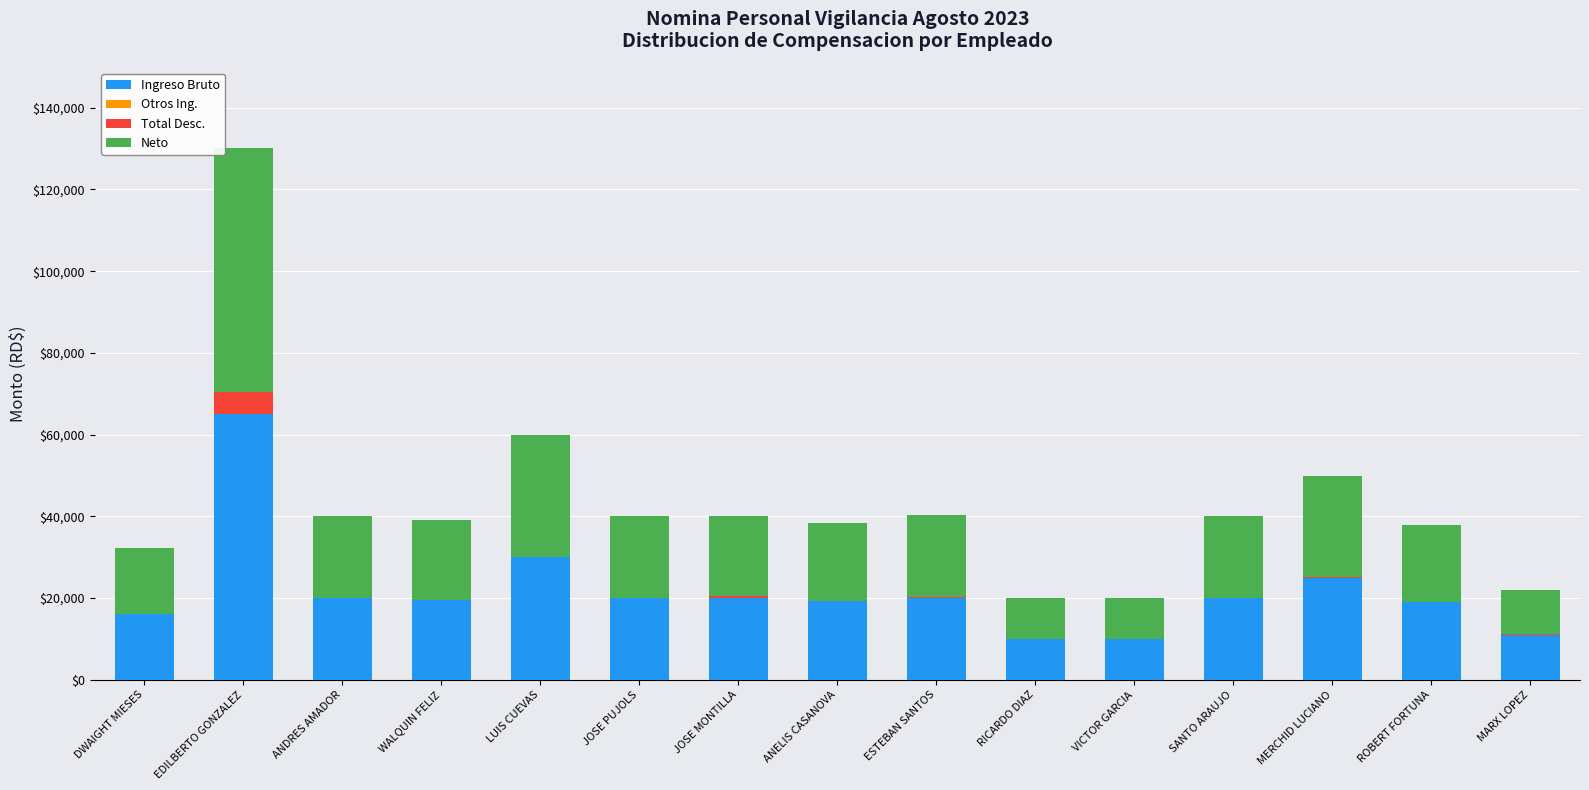

The Ingreso Bruto series shows 19000.0 at ROBERT FORTUNA. True or false?

True